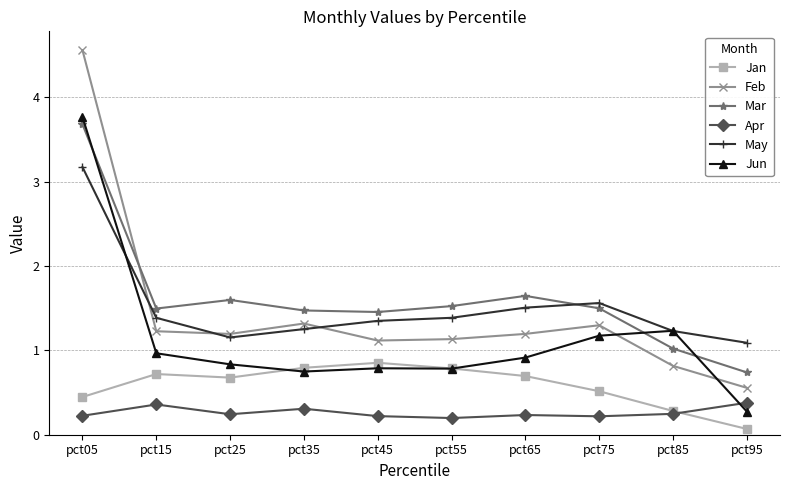

The value of Feb at pct75 is 1.3. True or false?

True